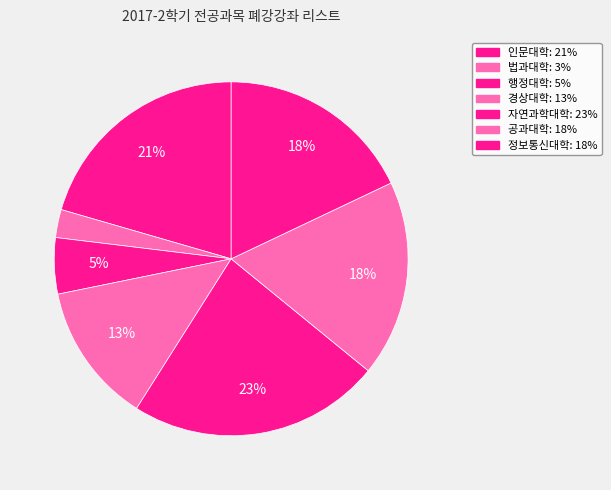

How many slices are in this pie chart?

7